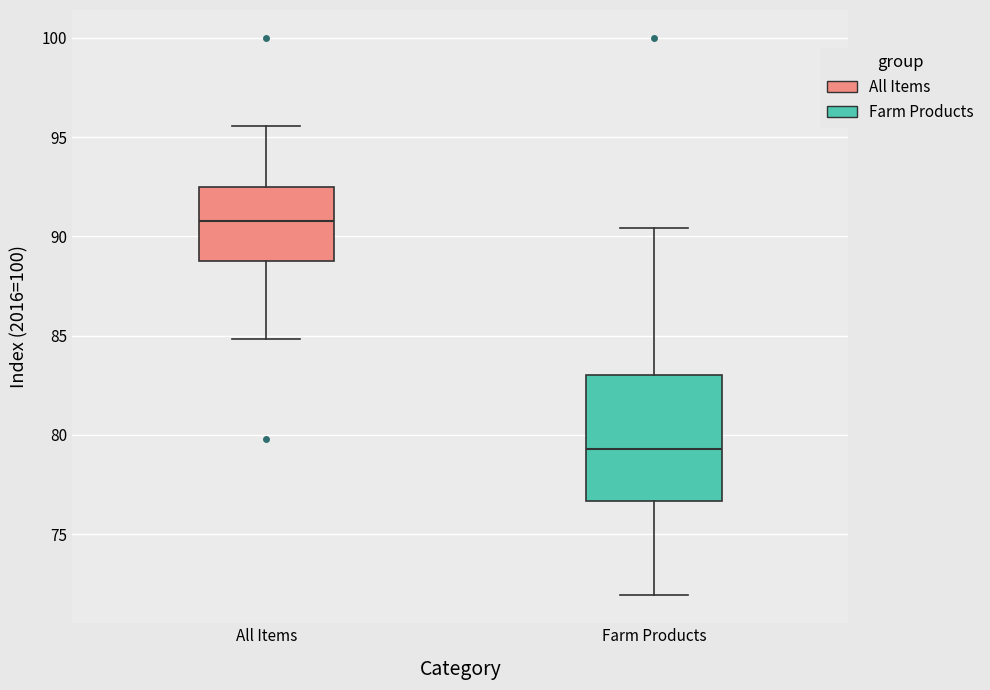

Where is the lower edge of the box for All Items on the y-axis? The values are not printed on the chart, so give them approximately, as read against the axis.

89.0